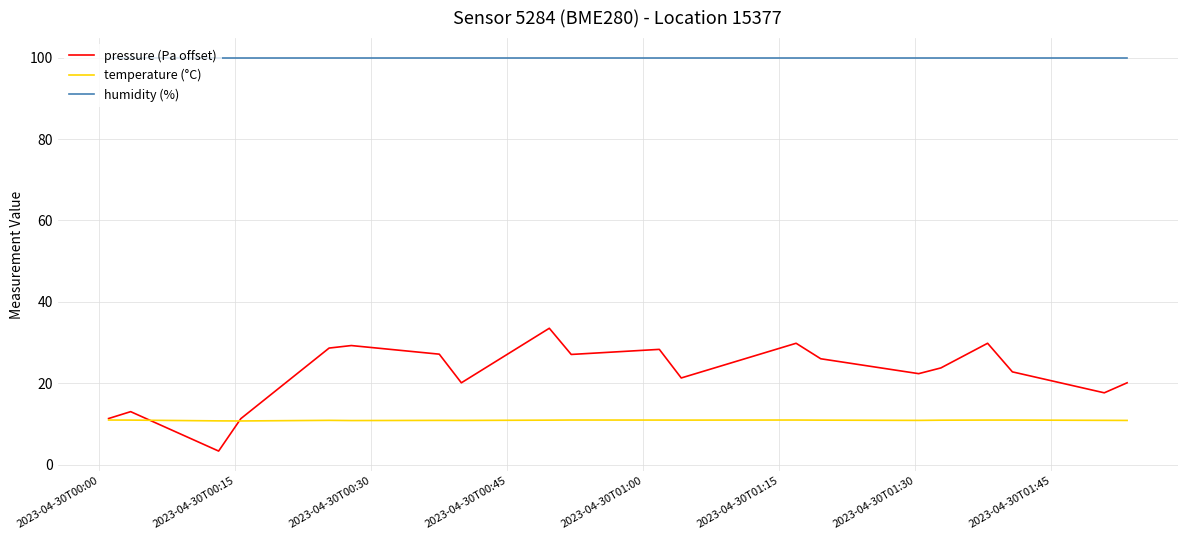

True or false: pressure (Pa offset) and humidity (%) intersect in this chart.

False